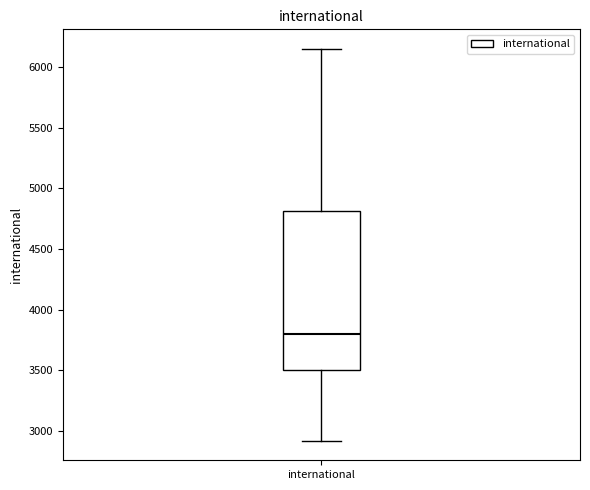

Read this box plot against the y-axis: the position of the median line, the range covered by the box, and the ends of both whiskers. The values are not printed on the chart, so give them approximately, as read against the axis.

median 3800, box 3500 to 4800, whiskers 2900 to 6150